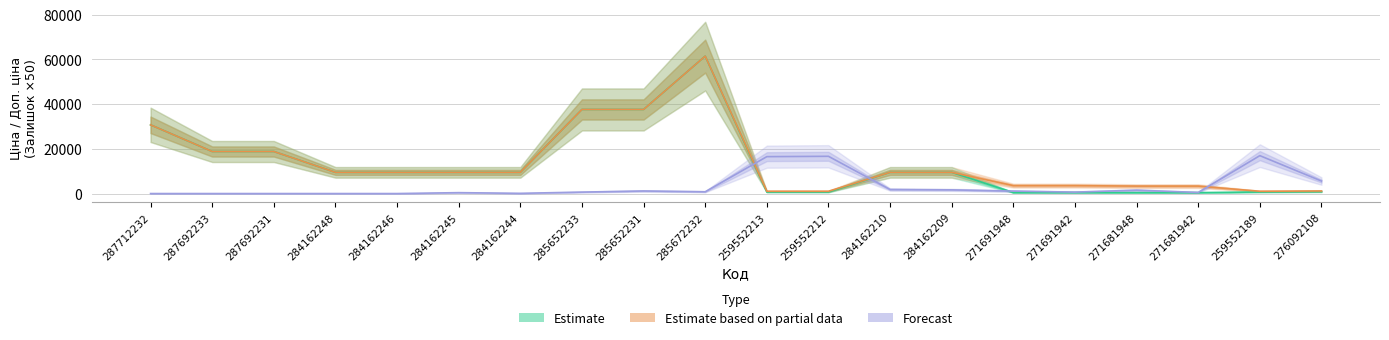

How many interior local peaks does the Estimate series have?

1